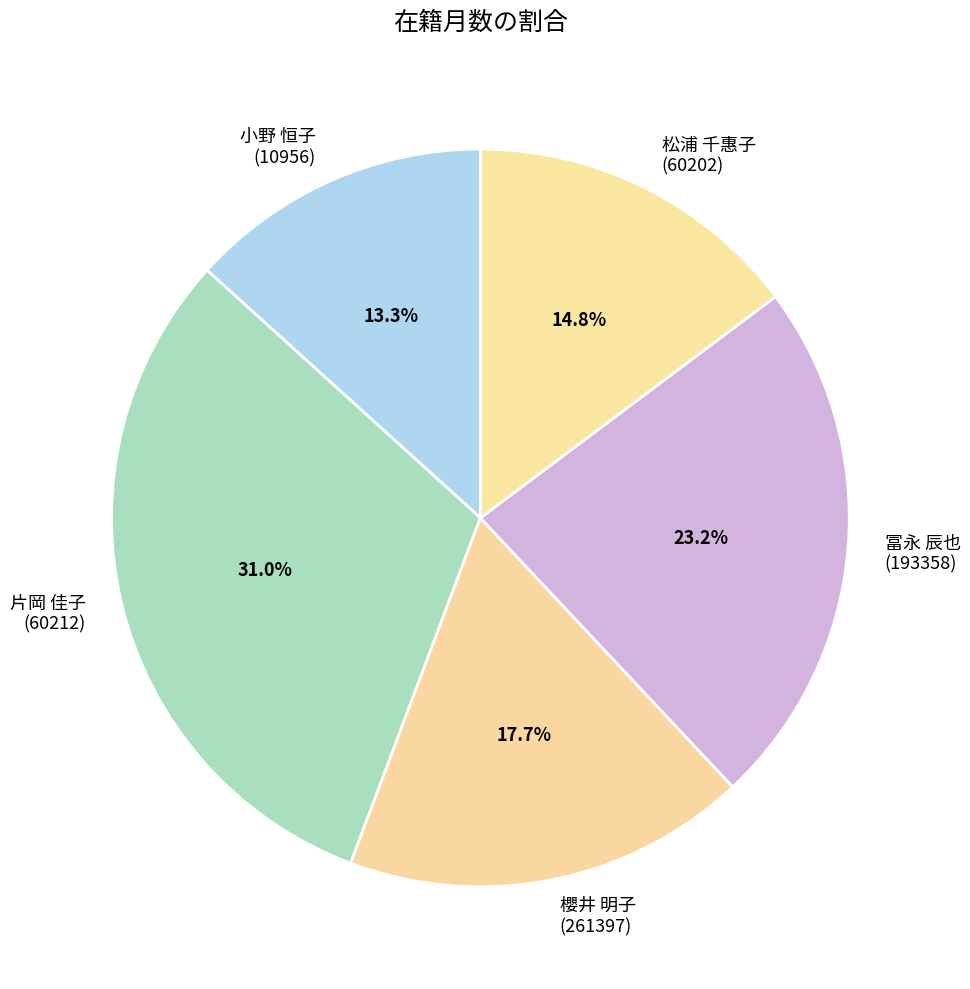

Which category has the biggest portion of the pie?

片岡 佳子 (60212)